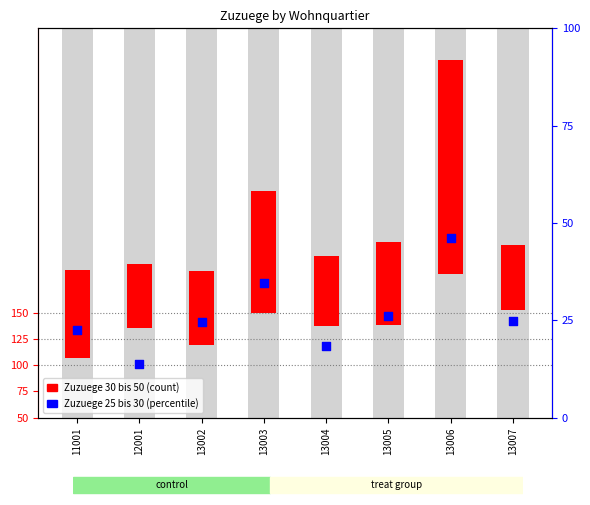

Is the value of Zuzuege 30 bis unter 50 Jahren at 13003 greater than the value of Zuzuege 25 bis unter 30 Jahren at 13006?

No